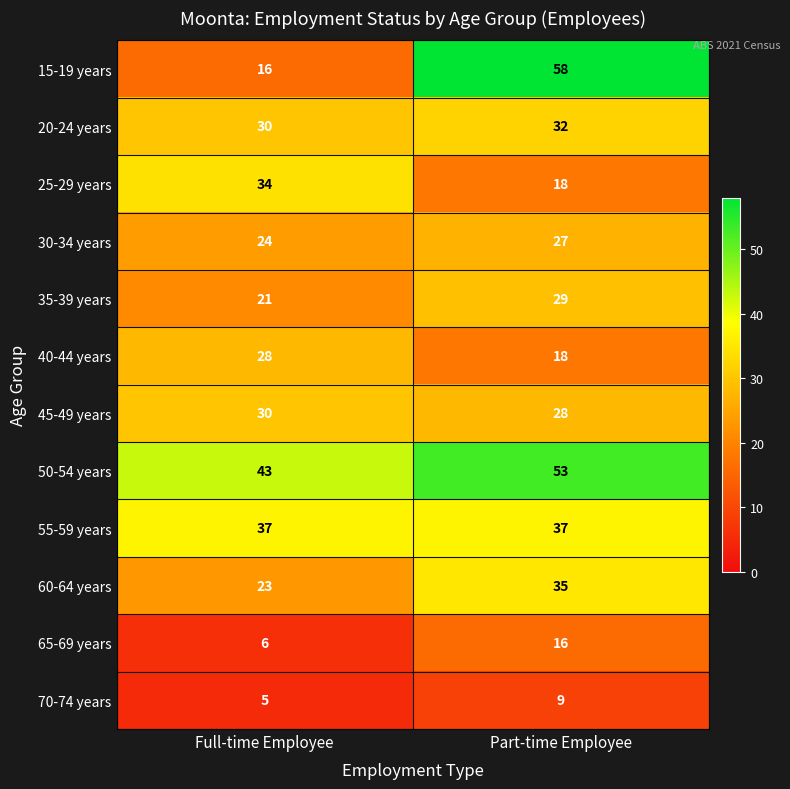

Where is 65-69 years nearest to the value 11?

Full-time Employee